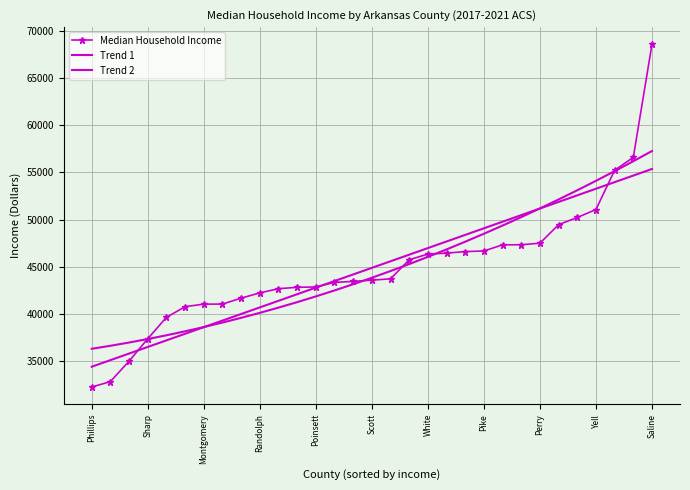

True or false: Median Household Income has more than 1 points higher than both neighbors.

False